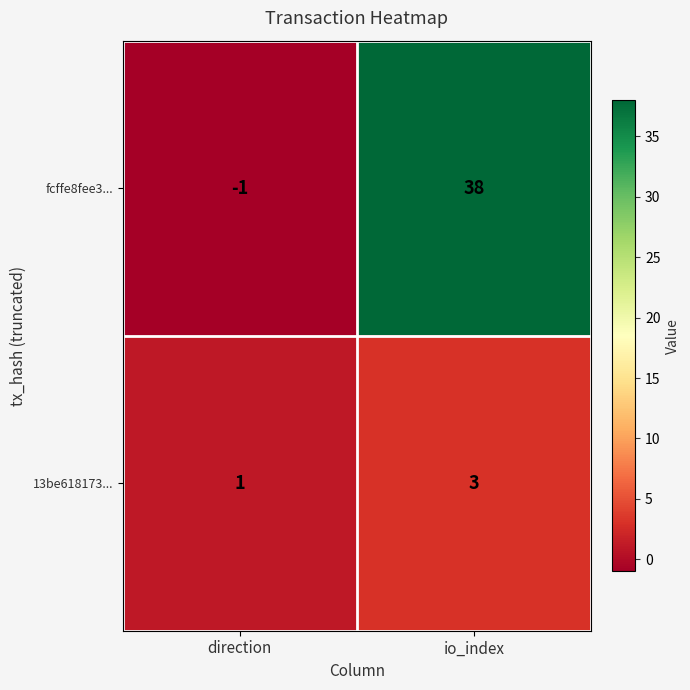

Reading left to right, list all the values displayed in this chart.

fcffe8fee3...: -1	38
13be618173...: 1	3